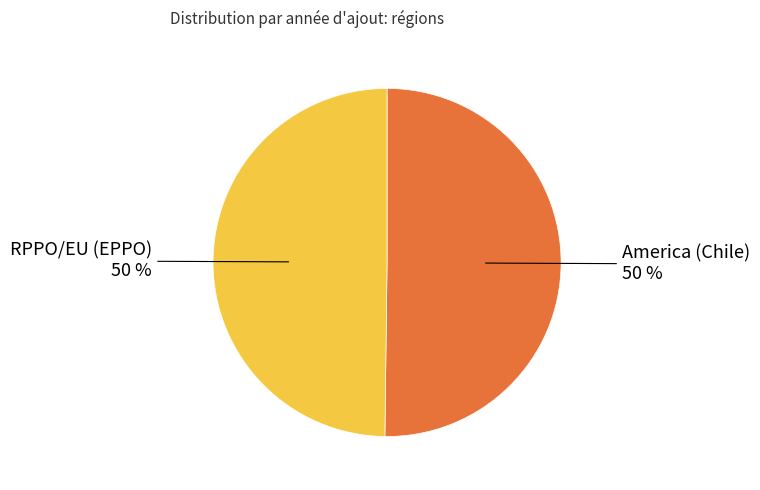

True or false: RPPO/EU (EPPO) accounts for 50% of the total.

True